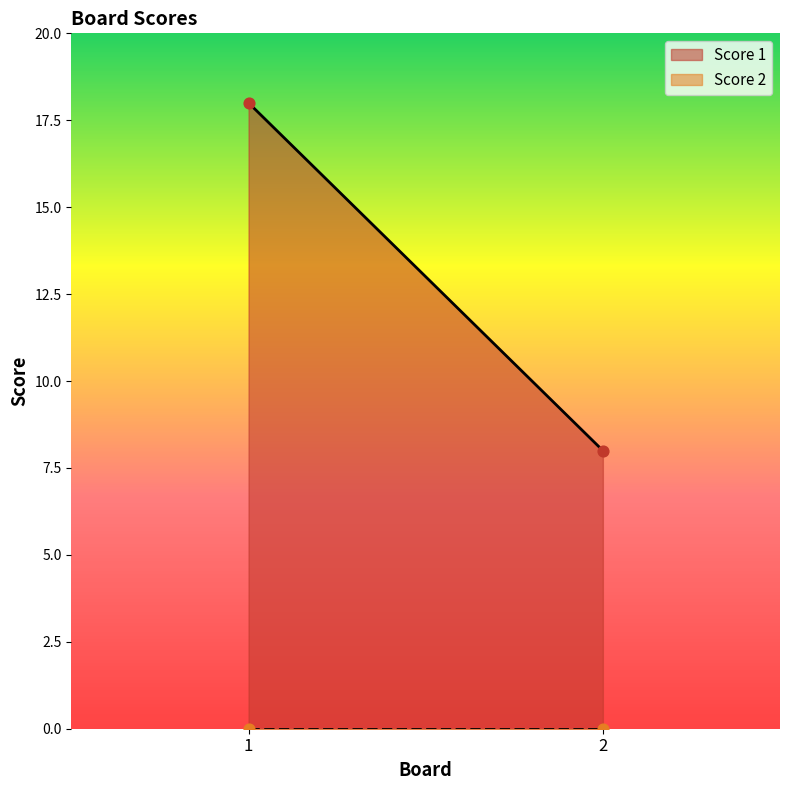

Which series contains the lowest Y value?

Score 2